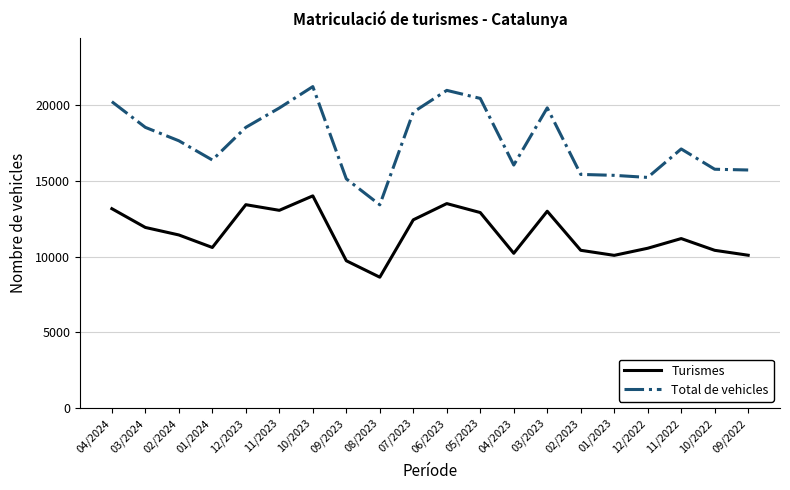

What is the sum of the Total de vehicles values at 08/2023 and 02/2024?

31048